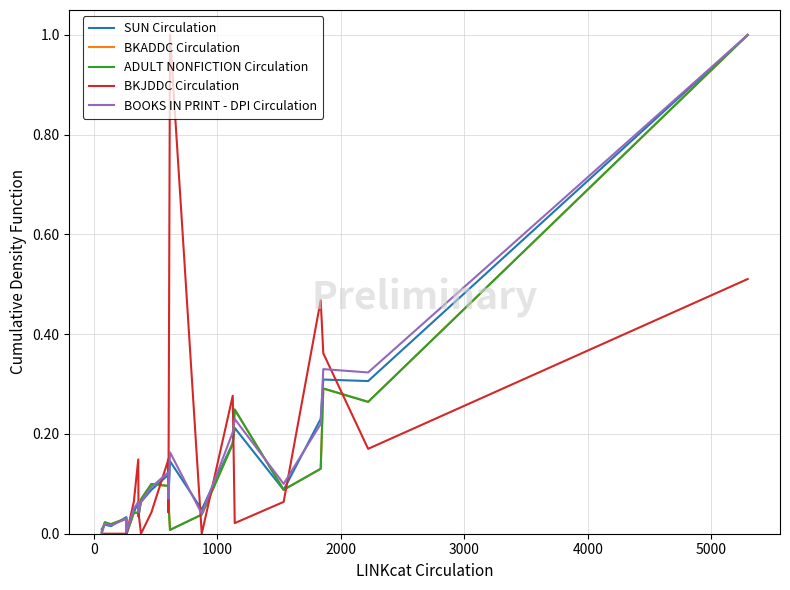

True or false: BOOKS IN PRINT - DPI Circulation and SUN Circulation cross at least once.

True